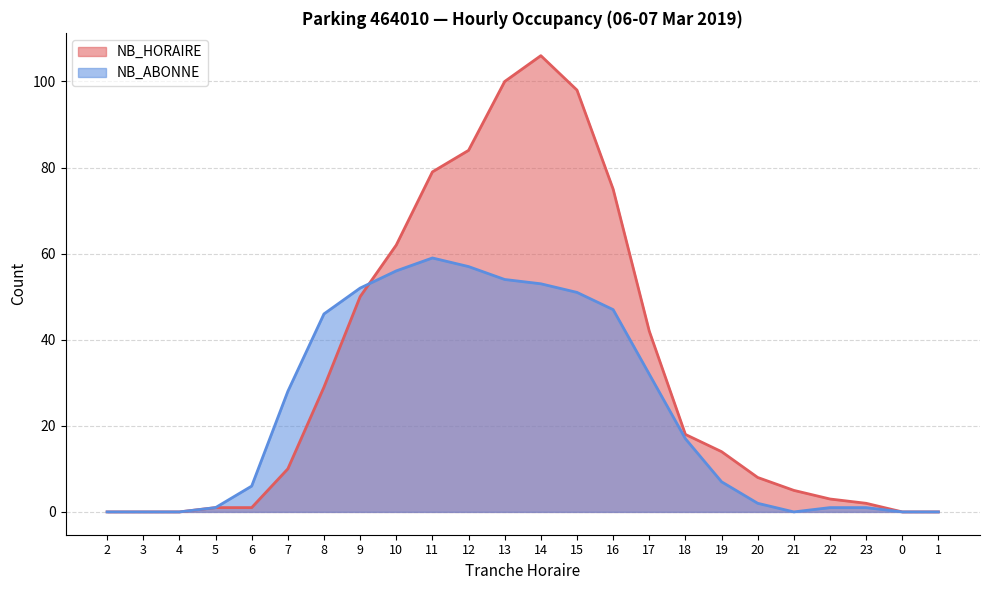

At which category does NB_ABONNE reach its first local peak?

11